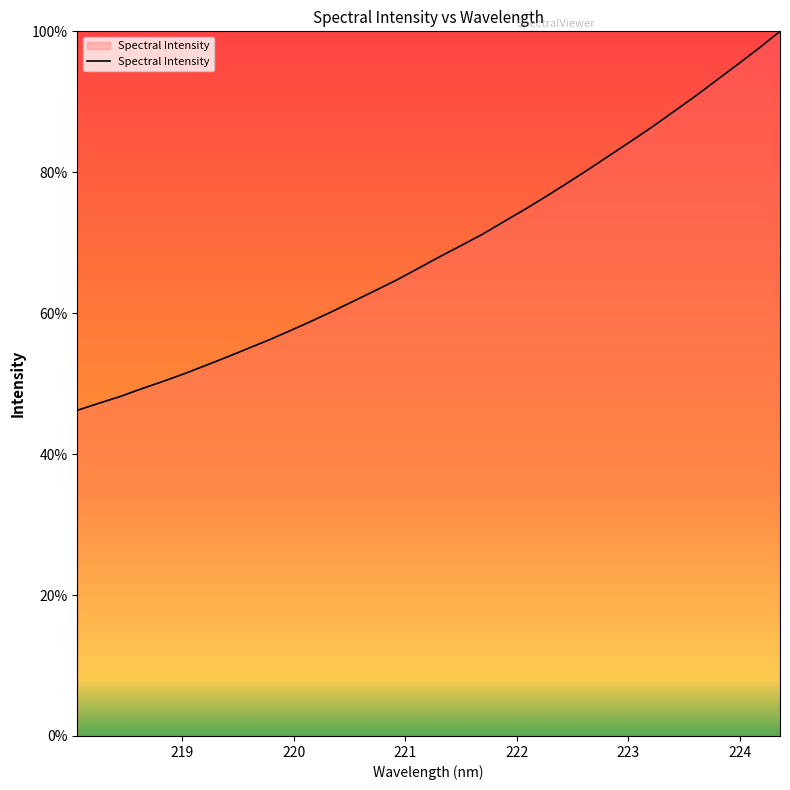

True or false: the data has more than 1 interior local peaks.

False